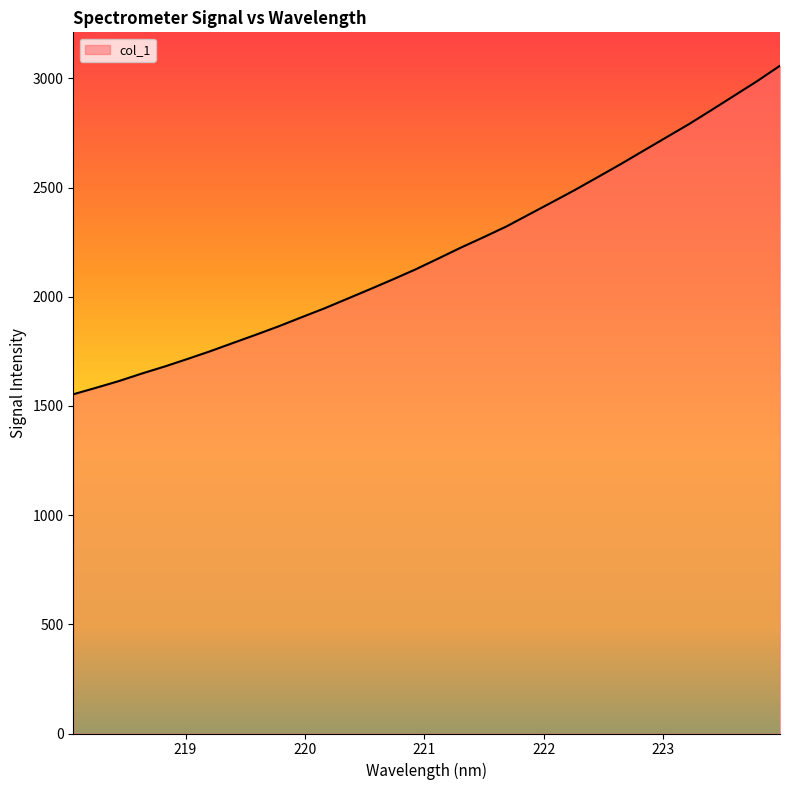

What is the difference between the maximum and minimum values?

1504.7